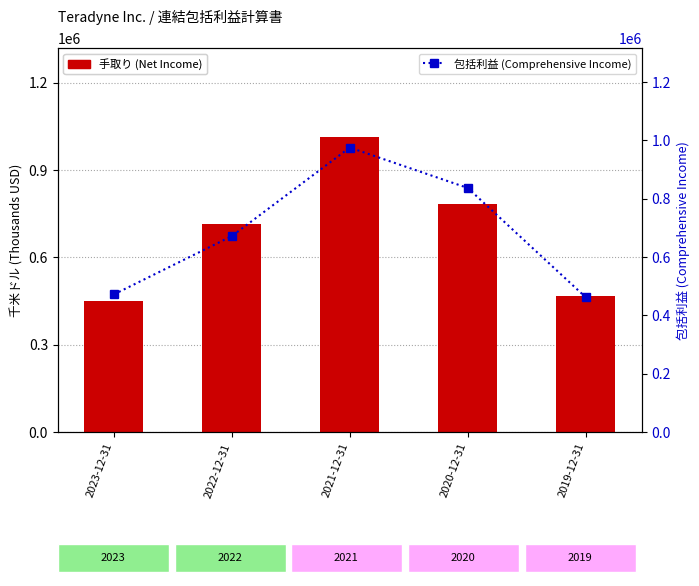

What is the label of the 1st bar from the left?

2023-12-31